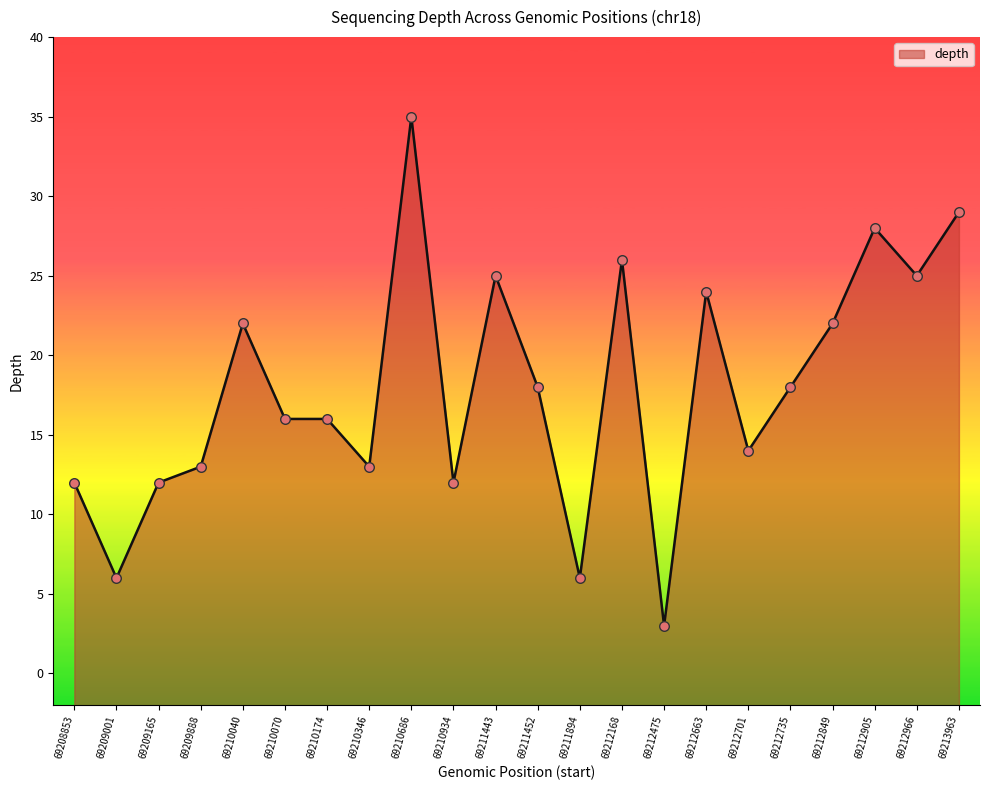

Between 69210070 and 69212849, which is larger?

69212849